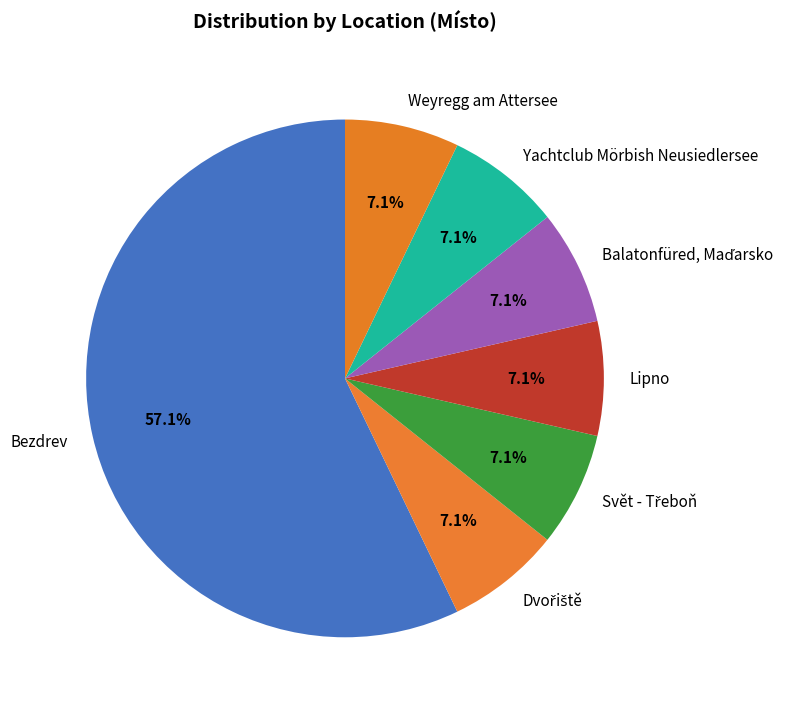

How many segments does this pie chart have?

7